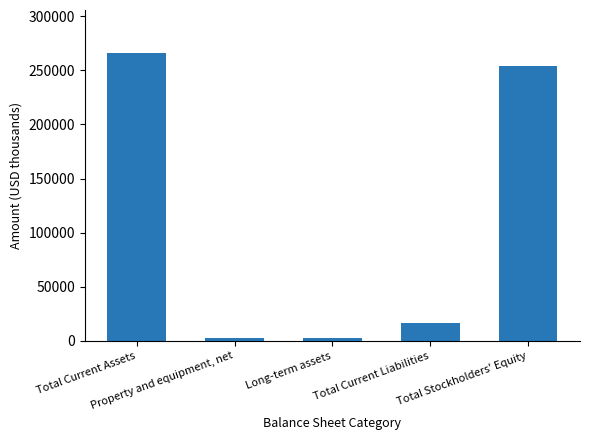

Between Long-term assets and Total Stockholders' Equity, which is larger?

Total Stockholders' Equity